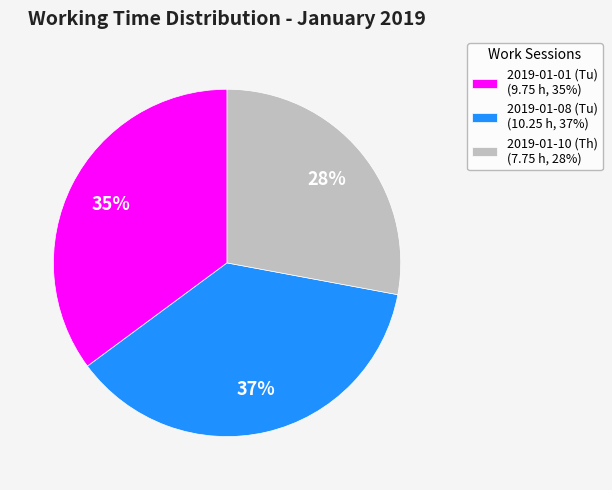

Is the sum of 2019-01-08 (Tu) and 2019-01-01 (Tu) greater than half?

Yes